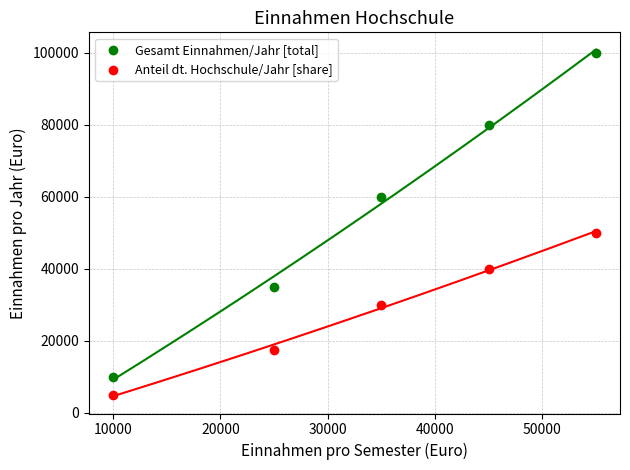

Across all series, what Y value is closest to 52500?

50000